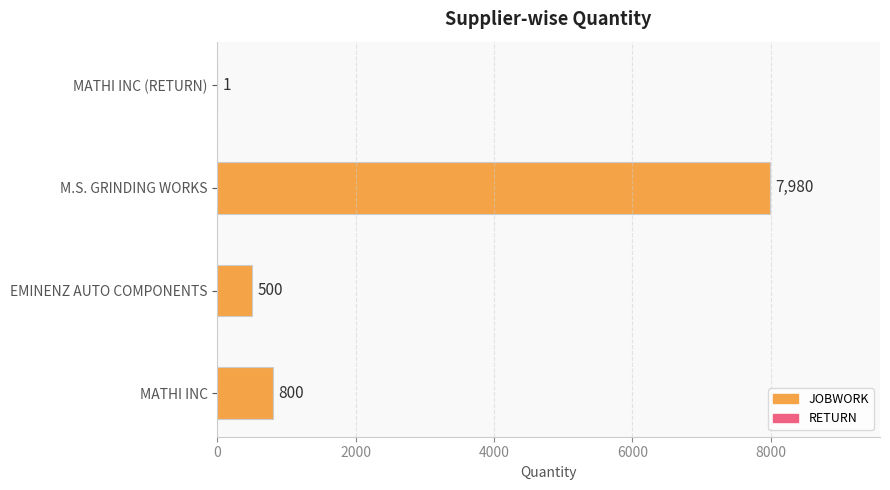

Is it true that the value at MATHI INC is 800?

True